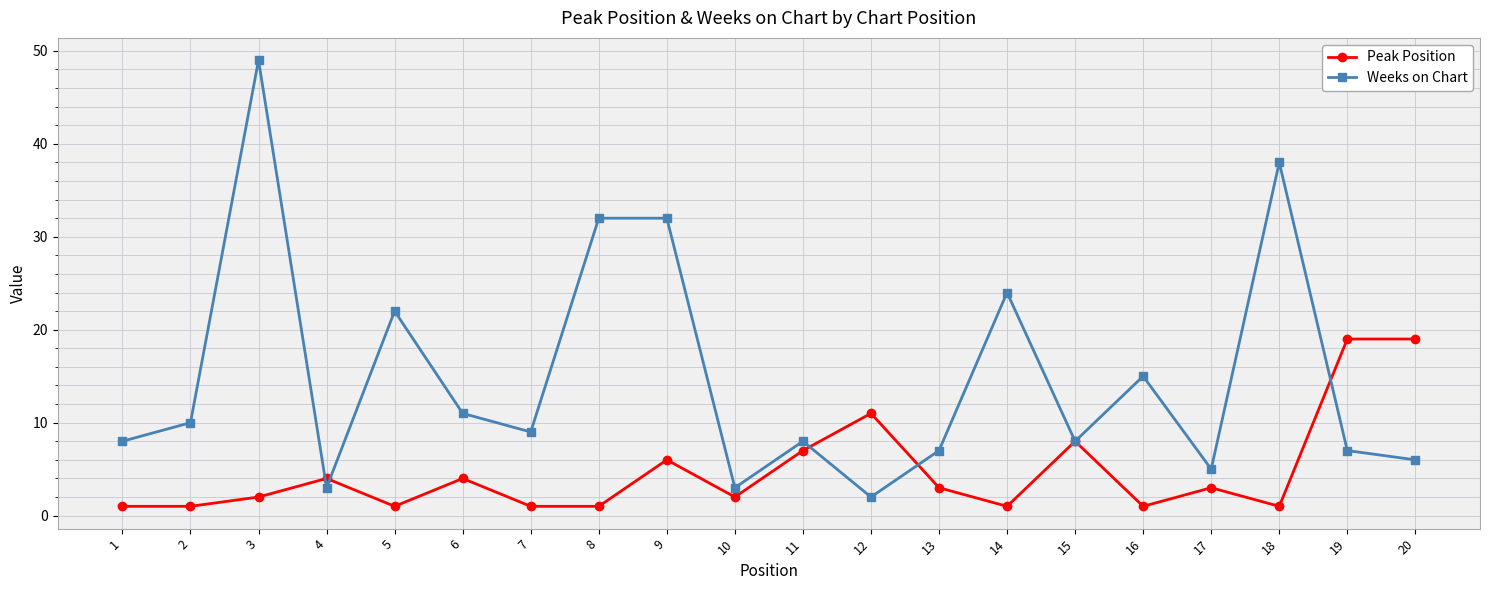

Count the number of categories in the chart.

20